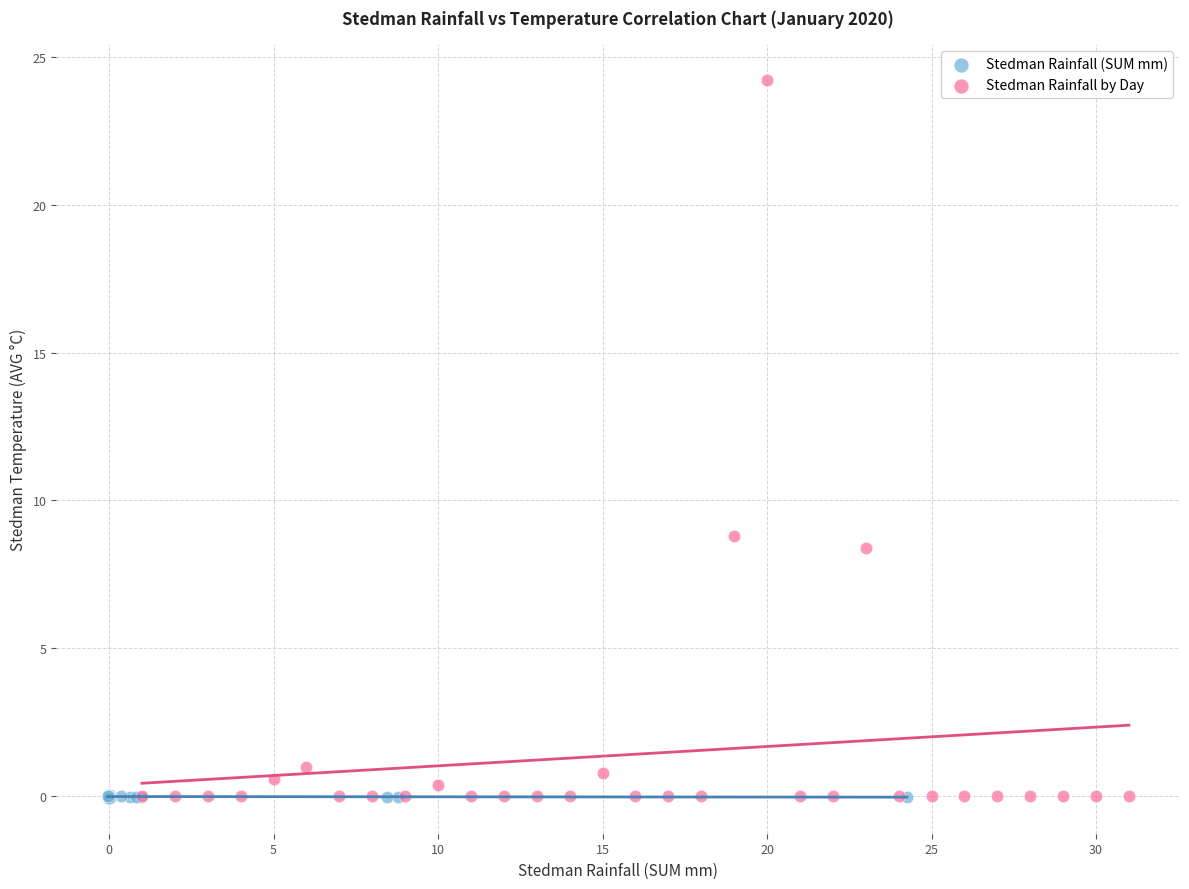

Which series reaches the maximum Y coordinate?

Stedman Rainfall by Day